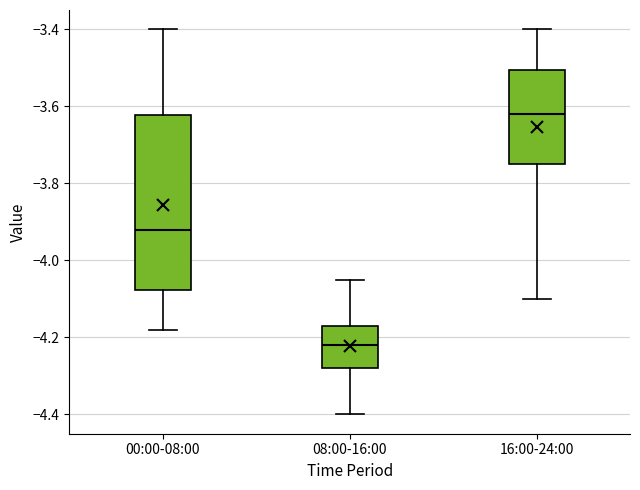

Reading left to right, read every box against the y-axis: the position of its median line, the range the box covers, and the ends of its whiskers. The values are not printed on the chart, so give them approximately, as read against the axis.

00:00-08:00: median -3.92, box -4.08 to -3.62, whiskers -4.18 to -3.40
08:00-16:00: median -4.22, box -4.28 to -4.16, whiskers -4.40 to -4.04
16:00-24:00: median -3.62, box -3.74 to -3.50, whiskers -4.10 to -3.40